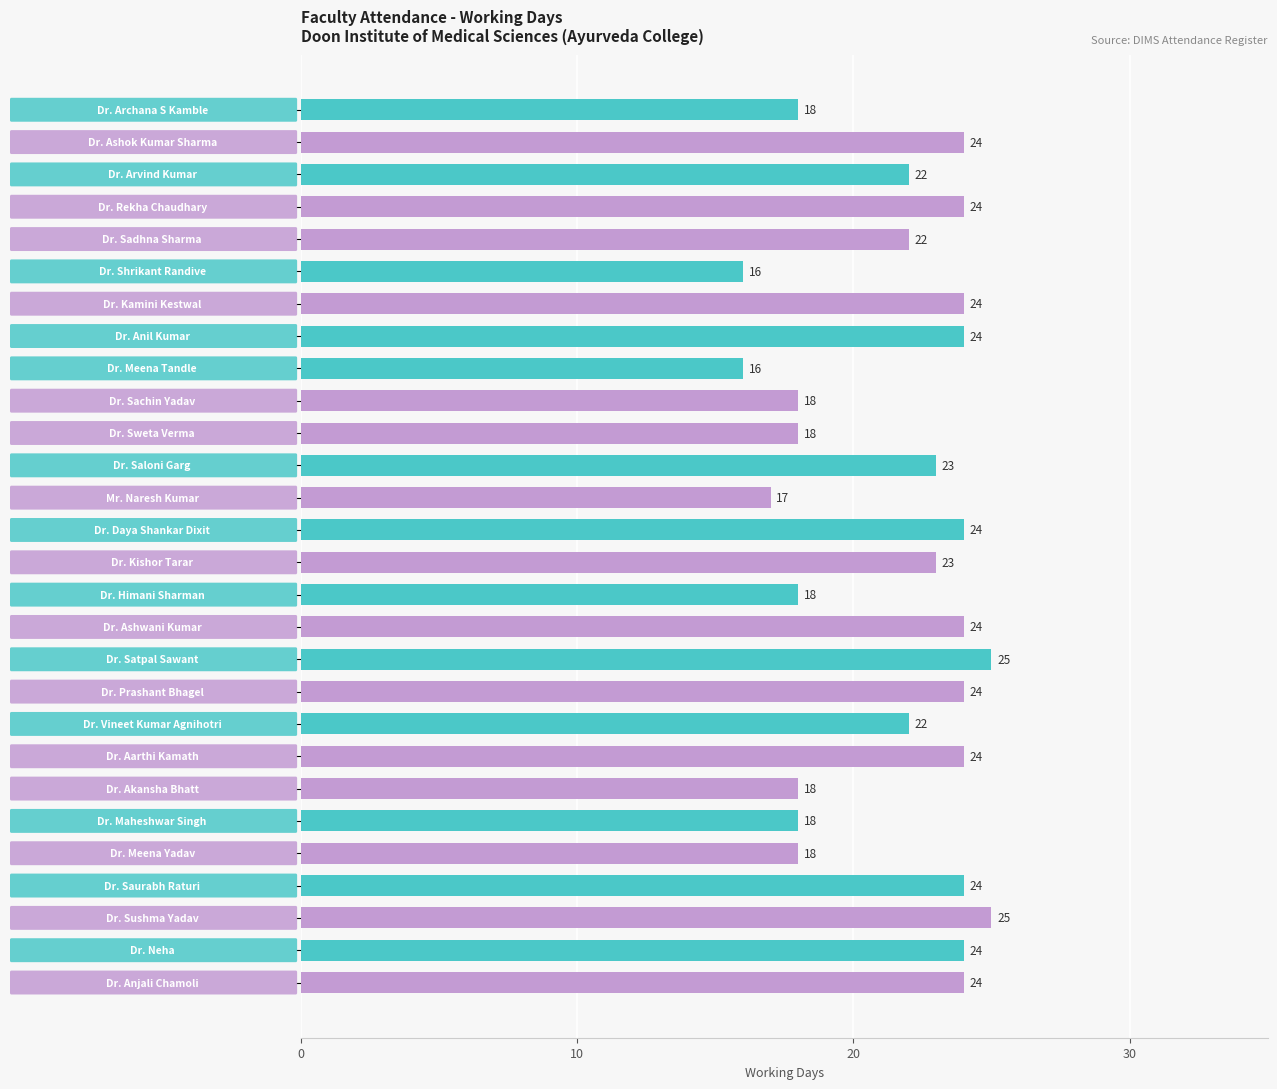

What is the sum of all values?

601